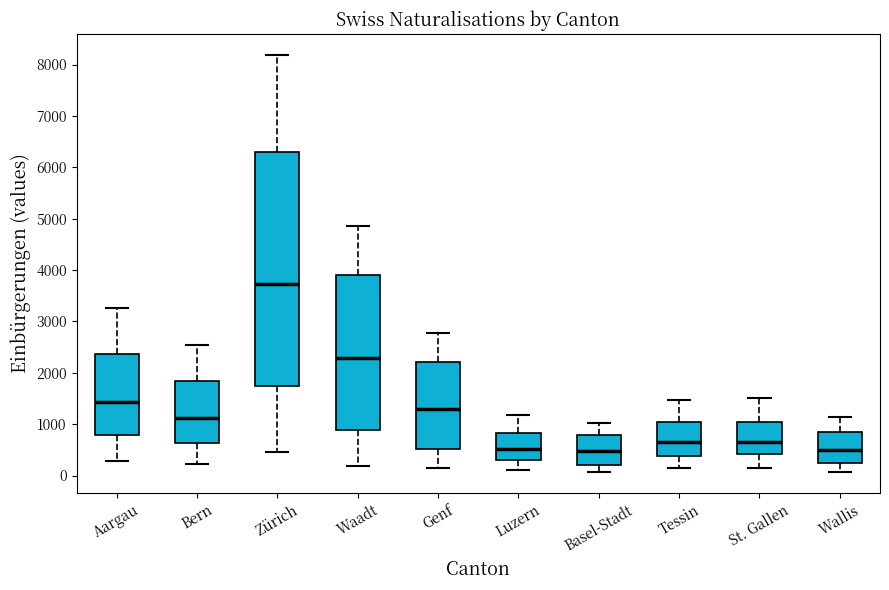

Reading left to right, transcribe this box plot: for each box, give where its median line is, the range the box spans, and where its two whiskers end, as read against the y-axis. The values are not printed on the chart, so give them approximately, as read against the axis.

Aargau: median 1400, box 800 to 2400, whiskers 300 to 3300
Bern: median 1100, box 600 to 1800, whiskers 200 to 2500
Zürich: median 3700, box 1700 to 6300, whiskers 500 to 8200
Waadt: median 2300, box 900 to 3900, whiskers 200 to 4800
Genf: median 1300, box 500 to 2200, whiskers 100 to 2800
Luzern: median 500, box 300 to 800, whiskers 100 to 1200
Basel-Stadt: median 500, box 200 to 800, whiskers 100 to 1000
Tessin: median 600, box 400 to 1000, whiskers 200 to 1500
St. Gallen: median 600, box 400 to 1000, whiskers 200 to 1500
Wallis: median 500, box 300 to 800, whiskers 100 to 1100